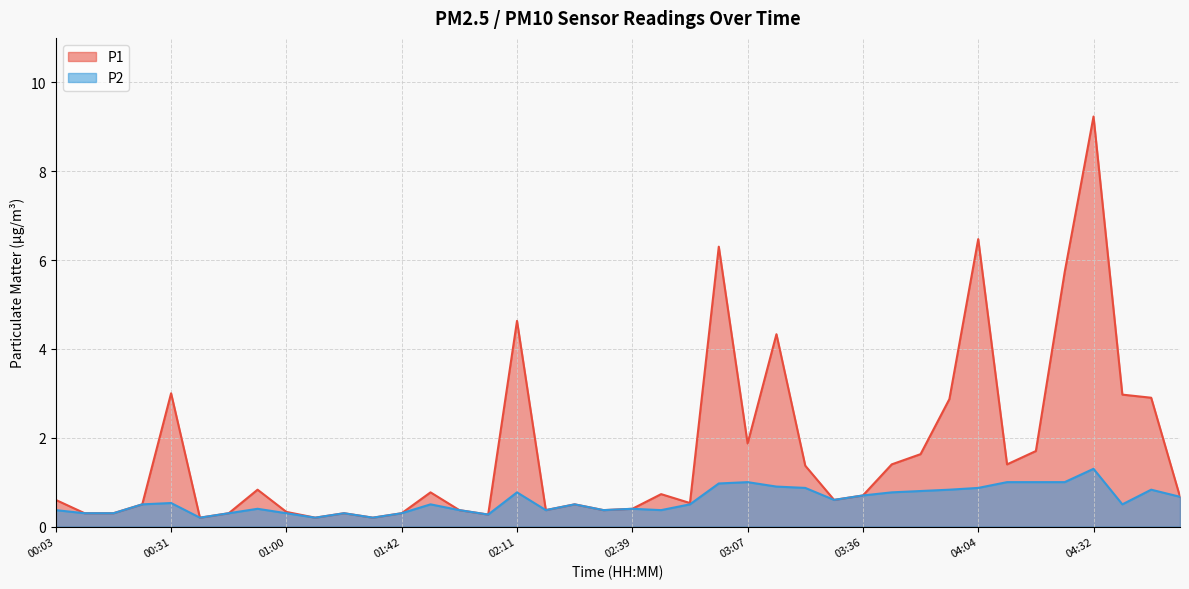

True or false: P1 and P2 cross at least once.

False